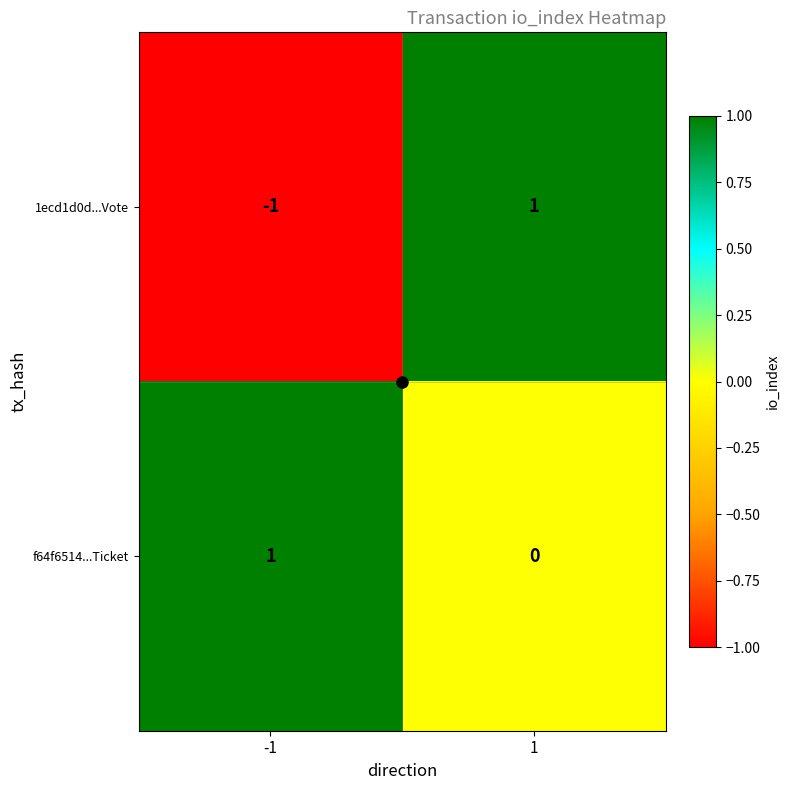

Which series has the largest range (max minus min)?

1ecd1d0d...Vote